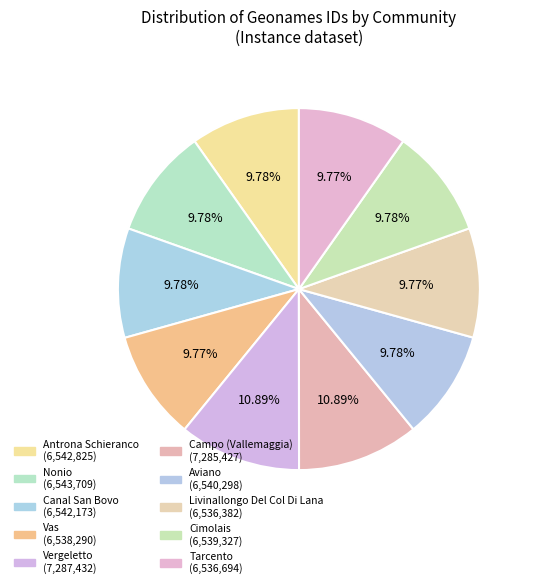

To the nearest percent, what percentage of the pie is Aviano?

10%